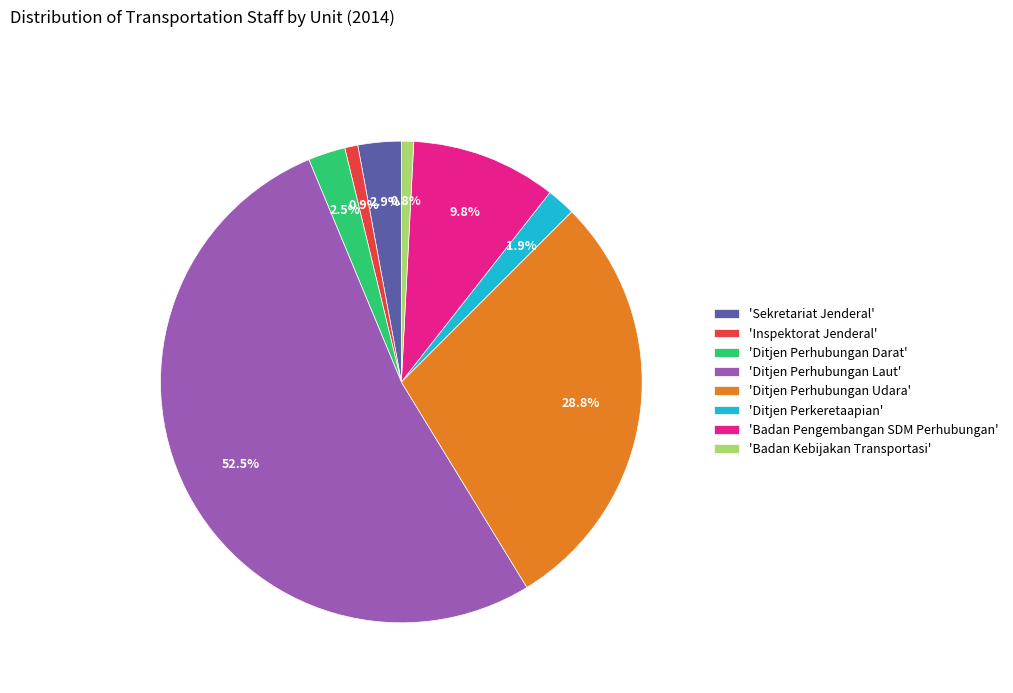

What is the largest slice in the pie chart?

'Ditjen Perhubungan Laut'